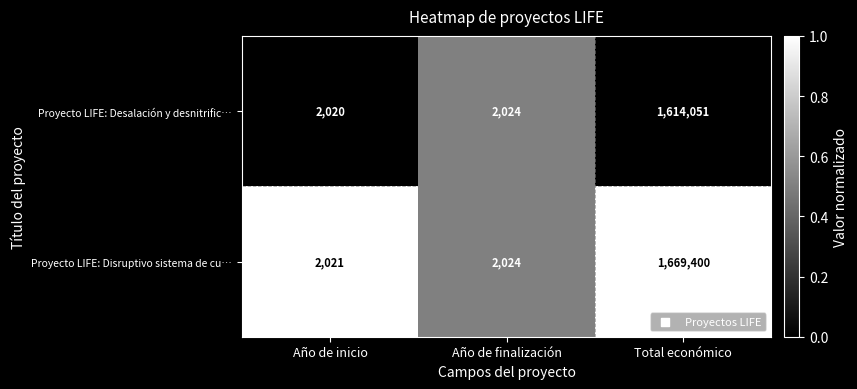

Reading right to left, extract all data points from this chart.

Proyecto LIFE: Desalación y desnitrific…: 1614051	2024	2020
Proyecto LIFE: Disruptivo sistema de cu…: 1669400	2024	2021